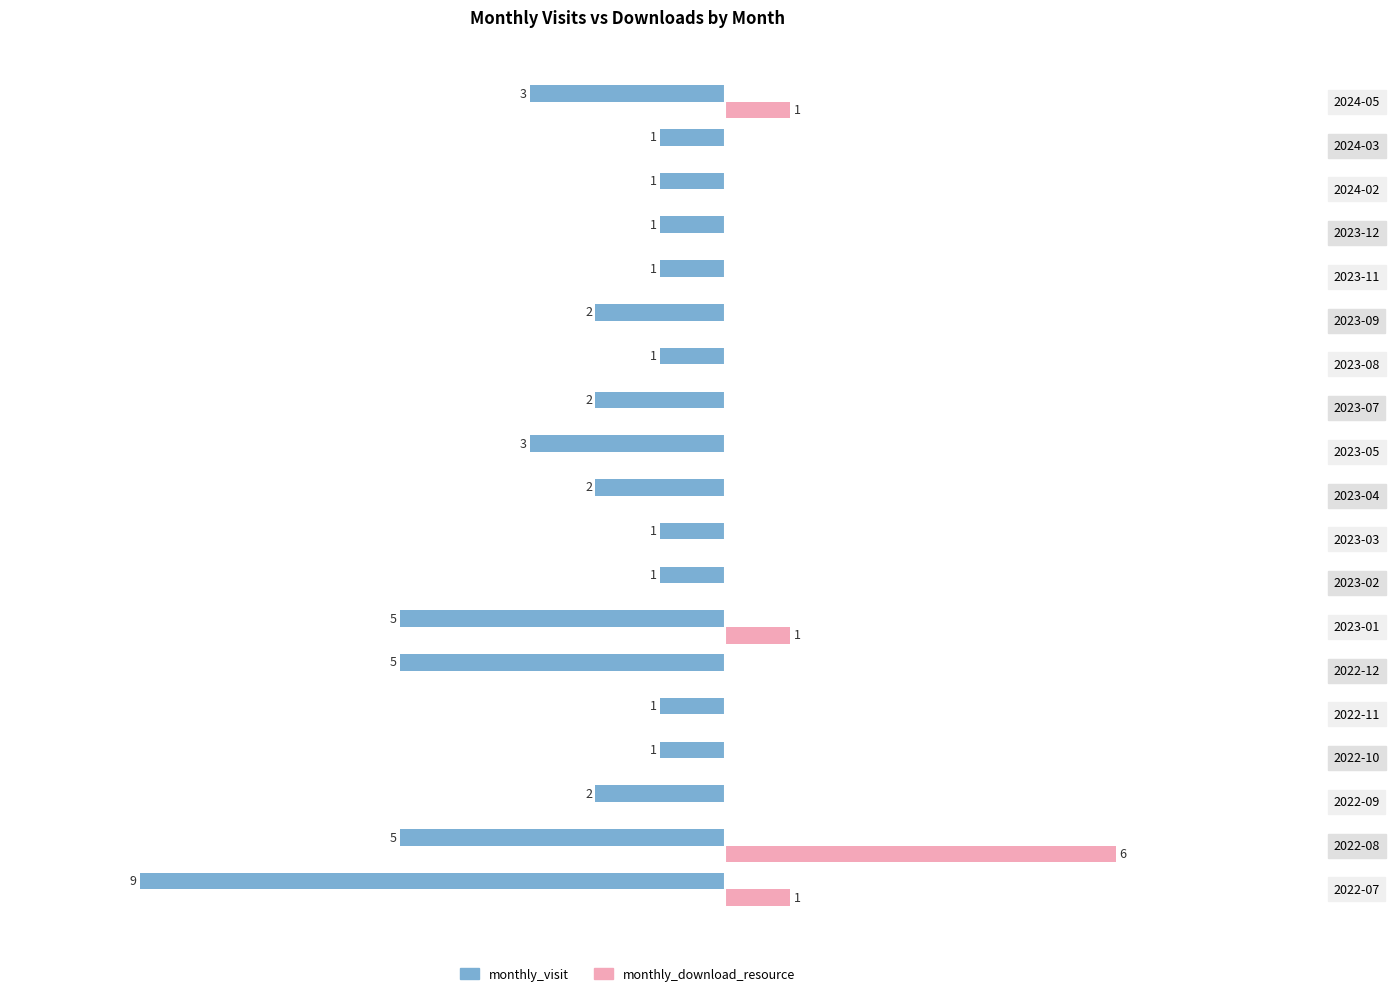

Which series changed the most between 2022-12 and 2023-01?

monthly_download_resource